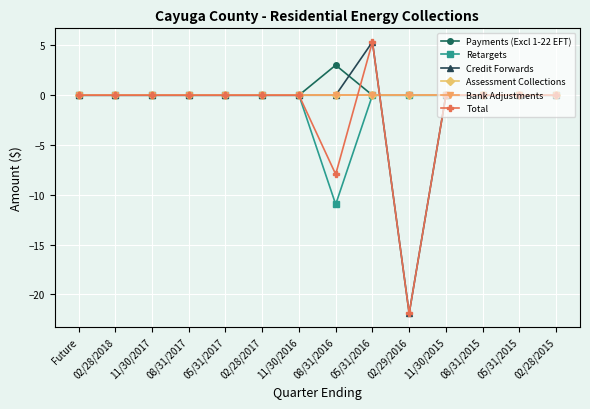

Is this an area chart (filled region under the line)?

No